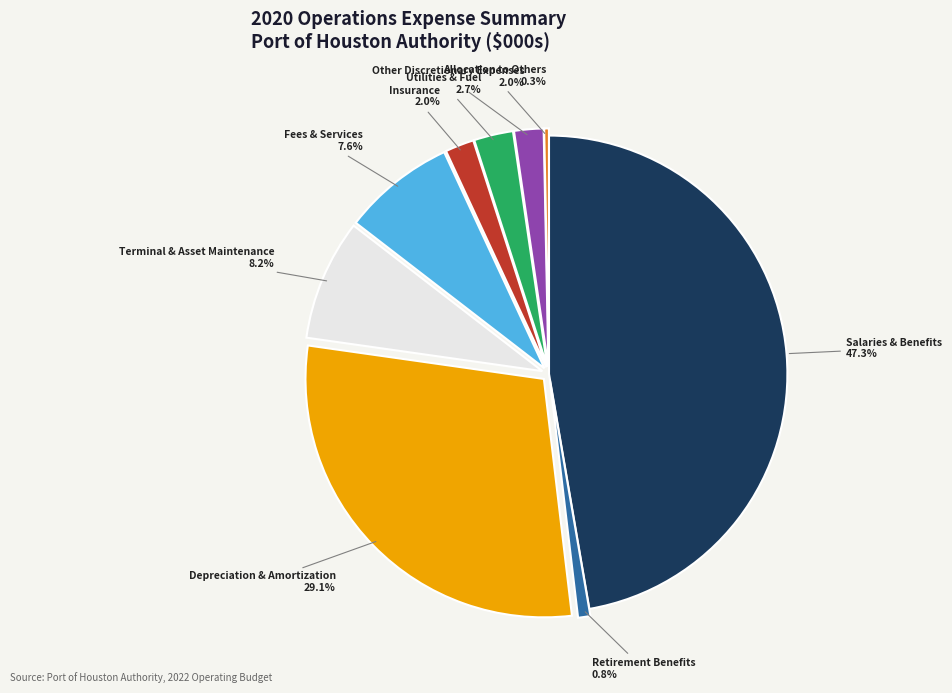

To the nearest percent, what is the average slice percentage?

11%